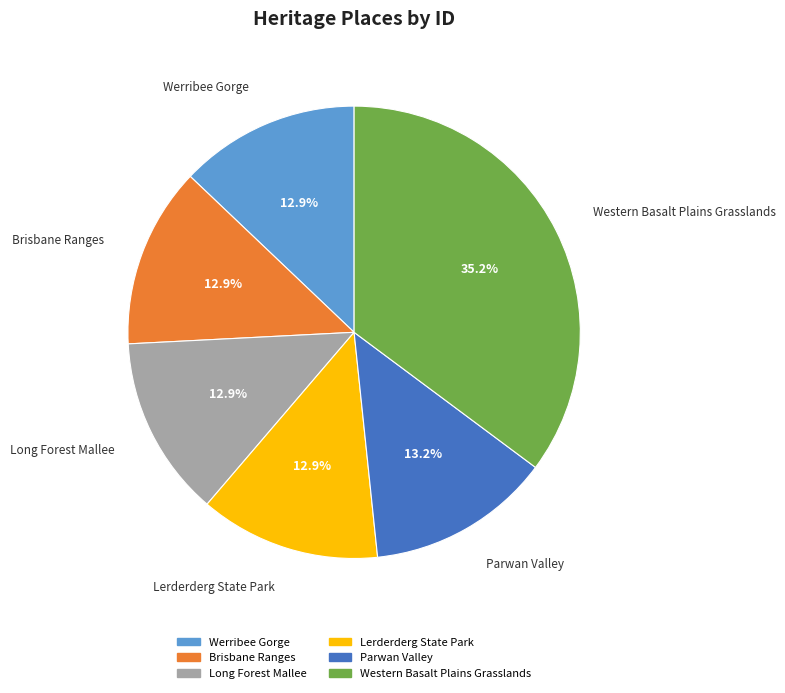

Count the number of slices in the pie.

6